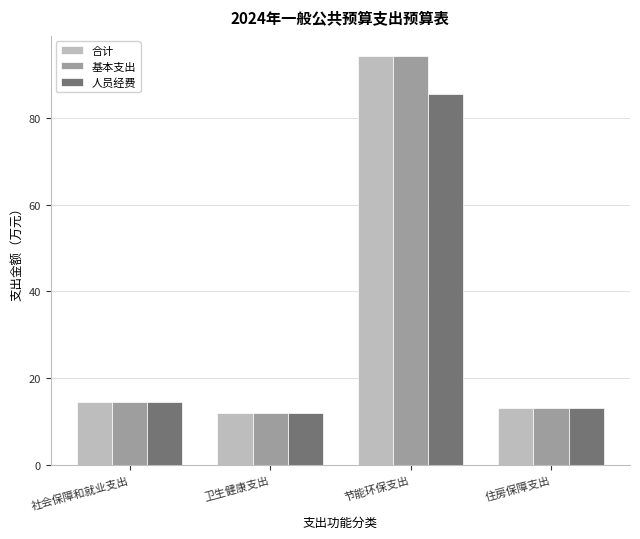

Reading left to right, list all the values displayed in this chart.

合计: 14.5	11.9	94.3	13.1
基本支出: 14.5	11.9	94.3	13.1
人员经费: 14.5	11.9	85.7	13.1